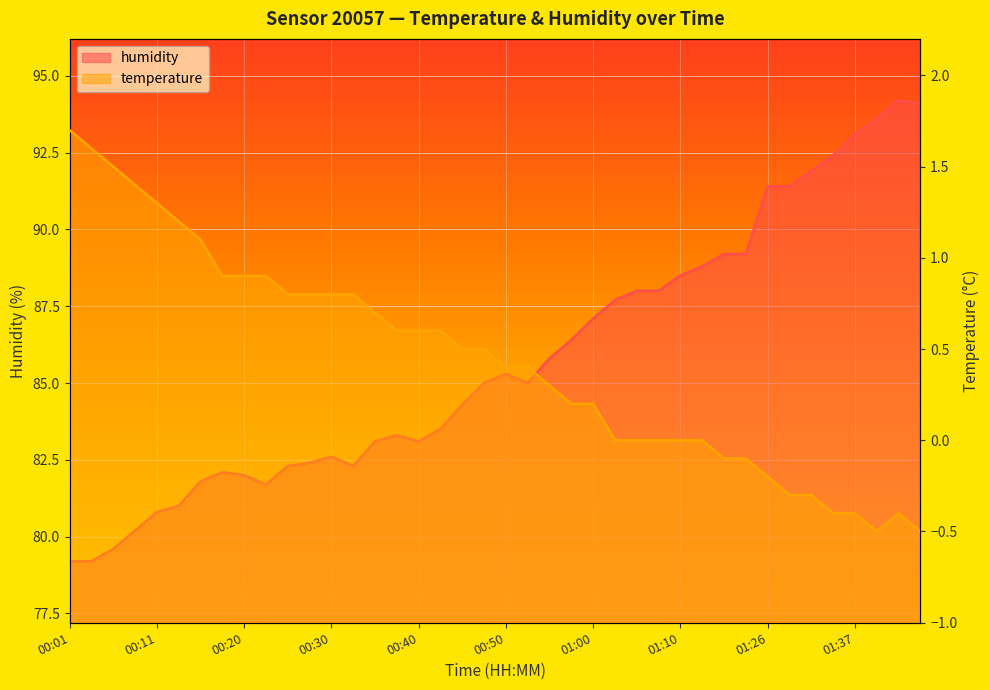

Which series has the largest total across all categories?

humidity